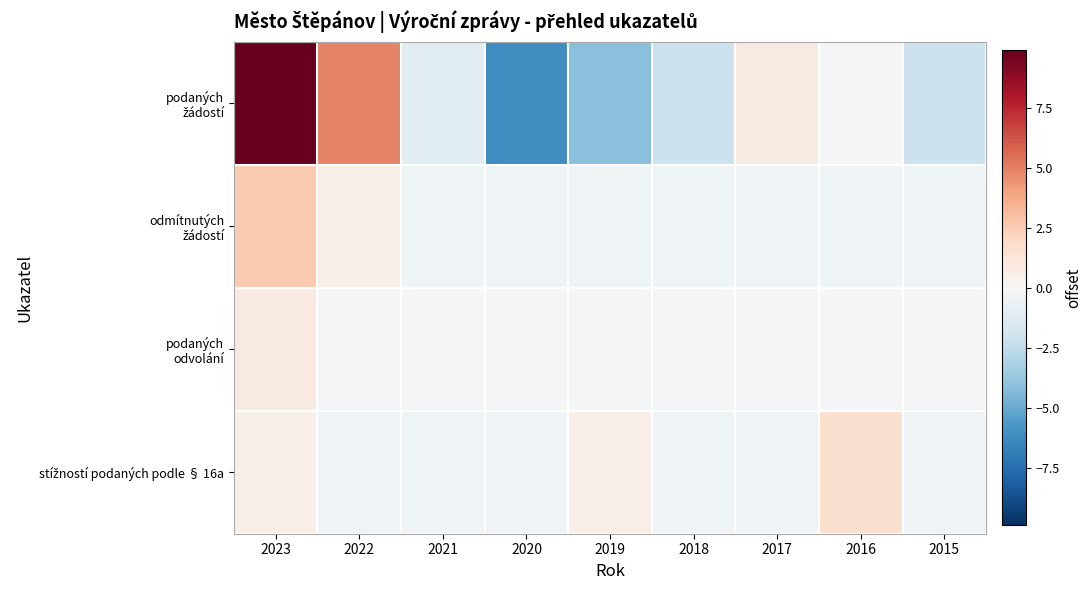

At how many categories does at least one series exceed 1?

3